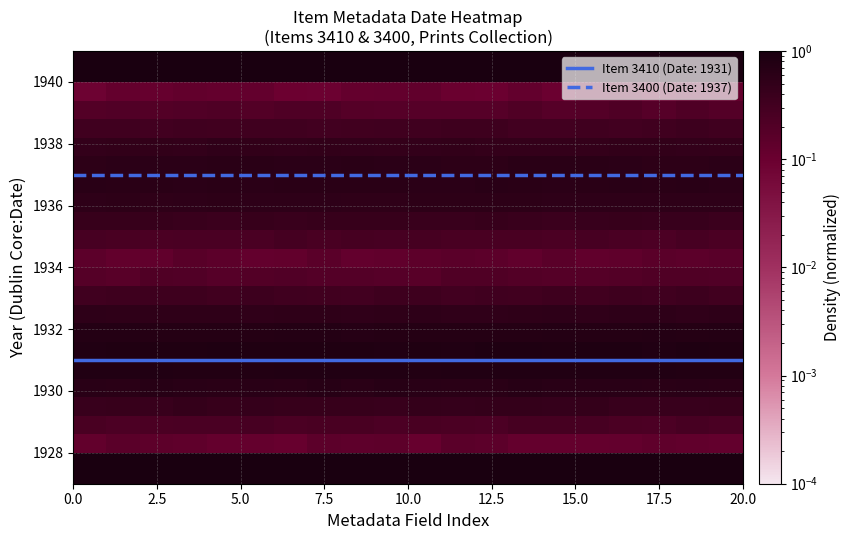

The Item 3400 (Date: 1937) series shows 1937 at 0.0. True or false?

True